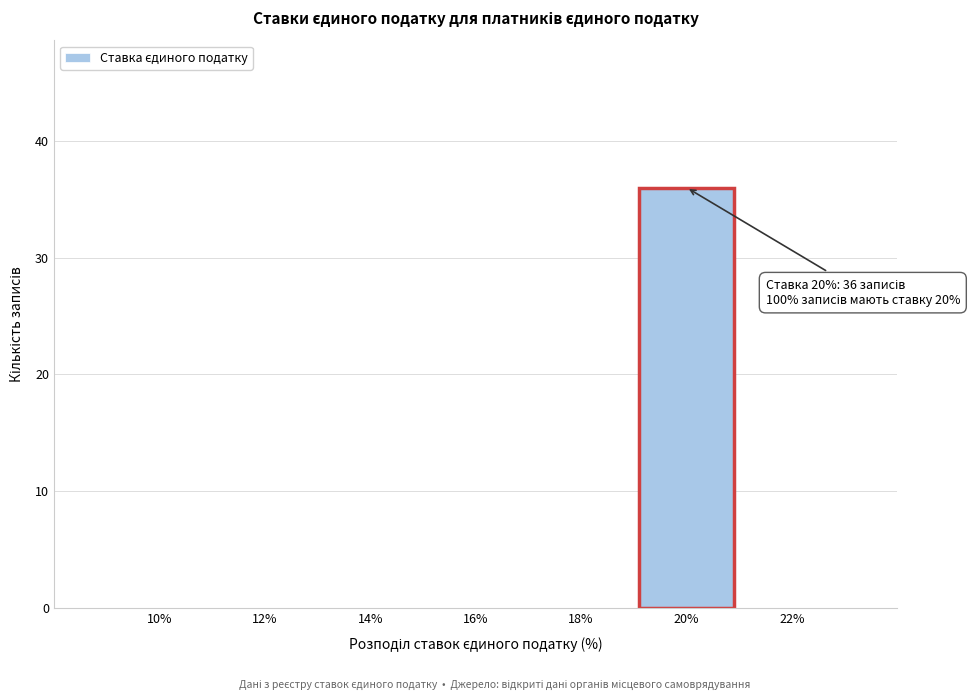

Reading right to left, what are all the values shown in this chart?

22%=0	20%=36	18%=0	16%=0	14%=0	12%=0	10%=0